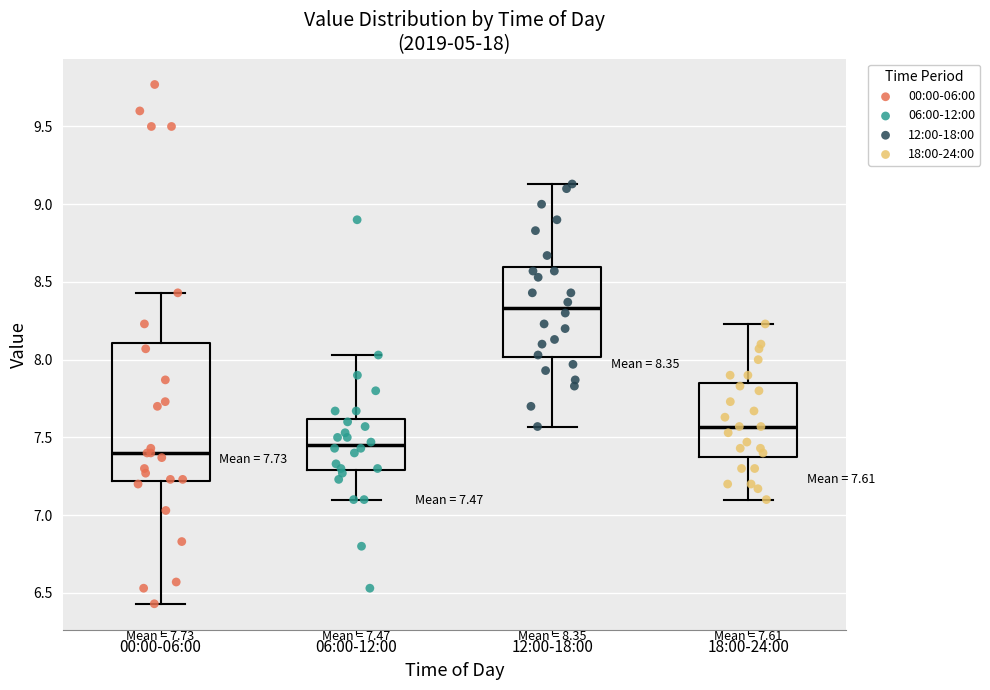

Which box is the tallest, from its lower edge to its upper edge?

00:00-06:00